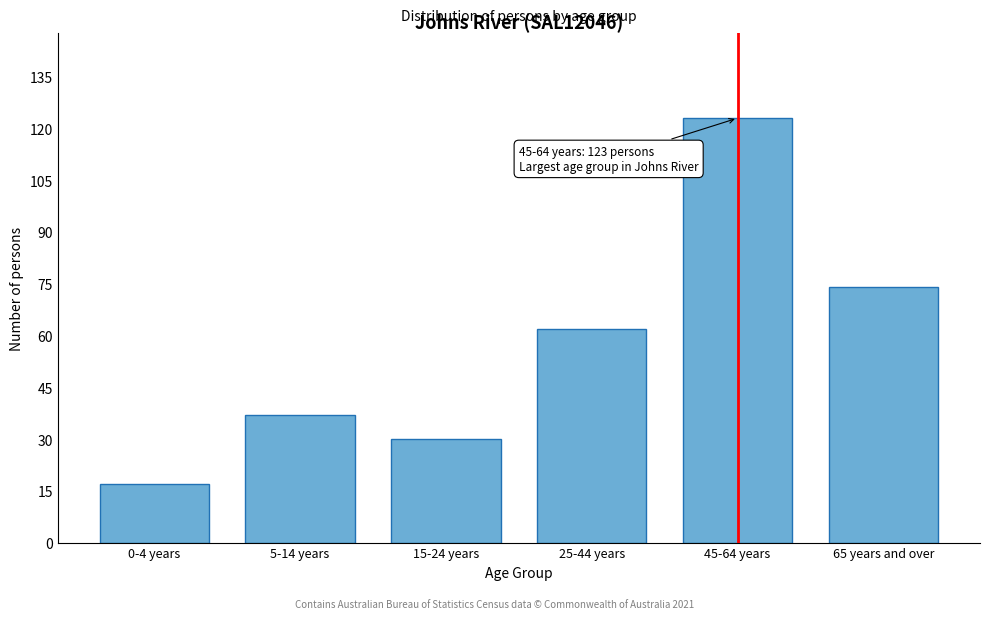

Reading left to right, what are all the values shown in this chart?

17	37	30	62	123	74